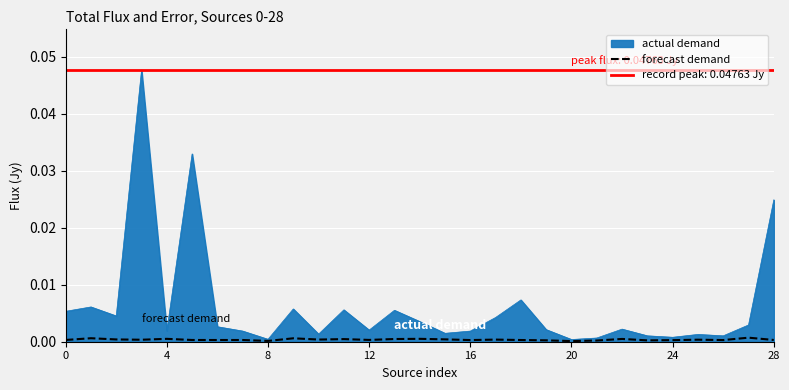

Where is the data nearest to the value 0?

20